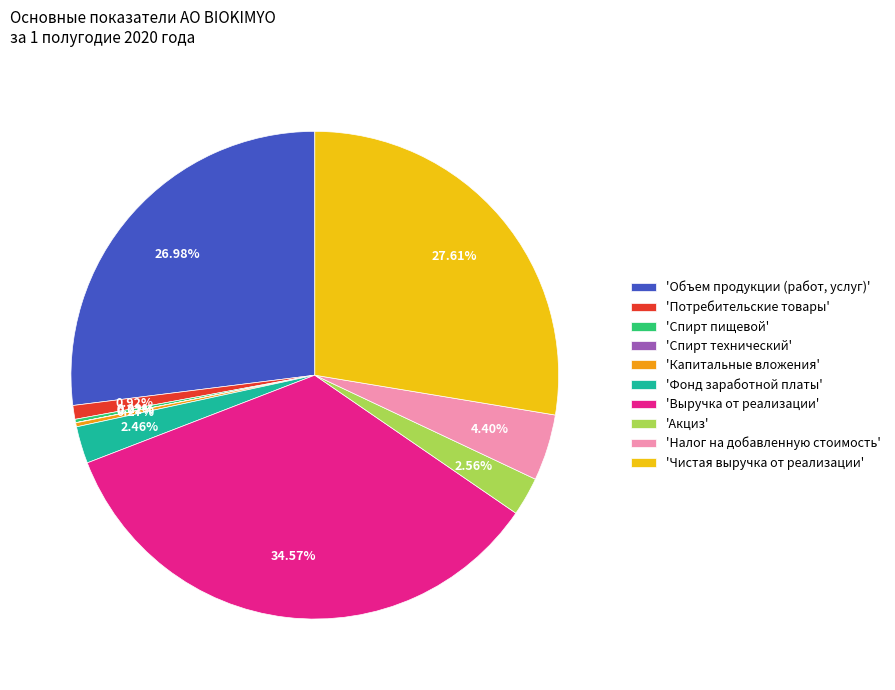

Does 'Объем продукции (работ, услуг)' account for over 50% of the chart?

No